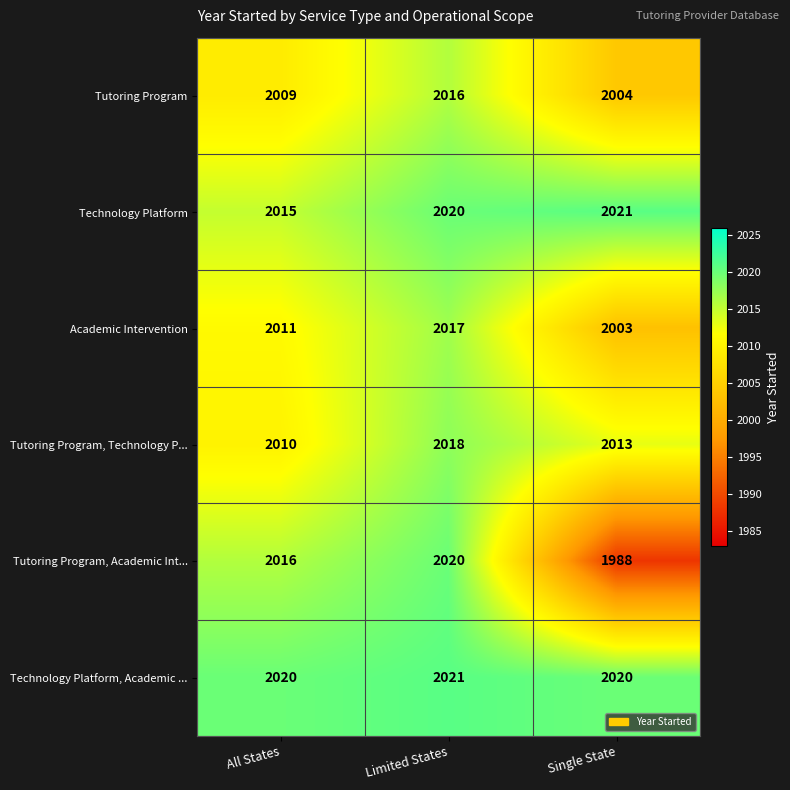

Between Limited States and Single State, which series saw the biggest shift?

Tutoring Program, Academic Int...